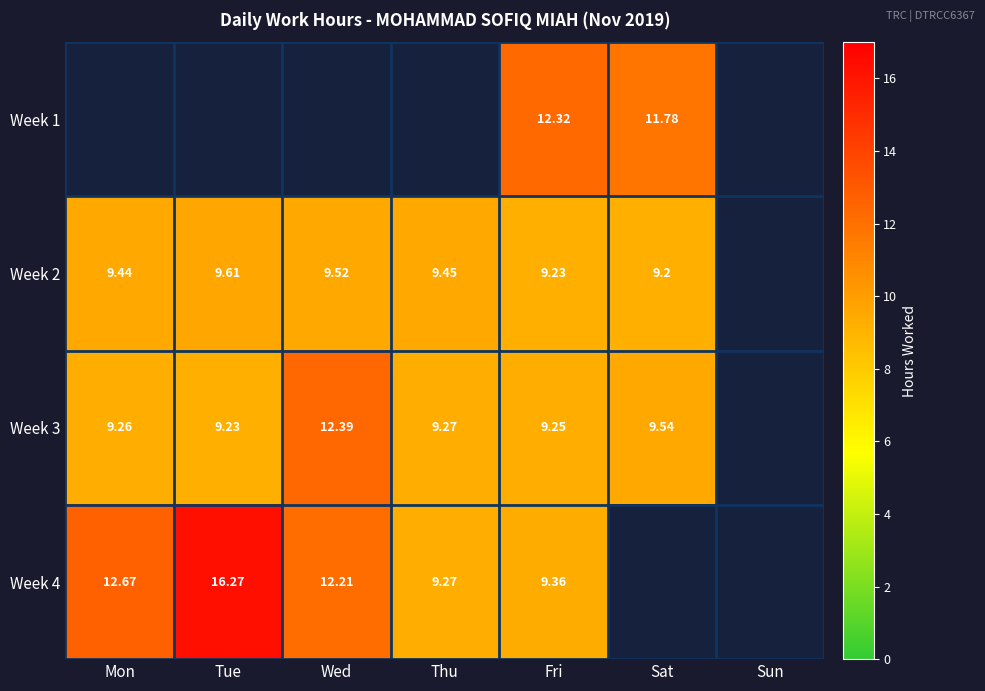

Is the value of Week 4 at Tue greater than the value of Week 3 at Fri?

Yes